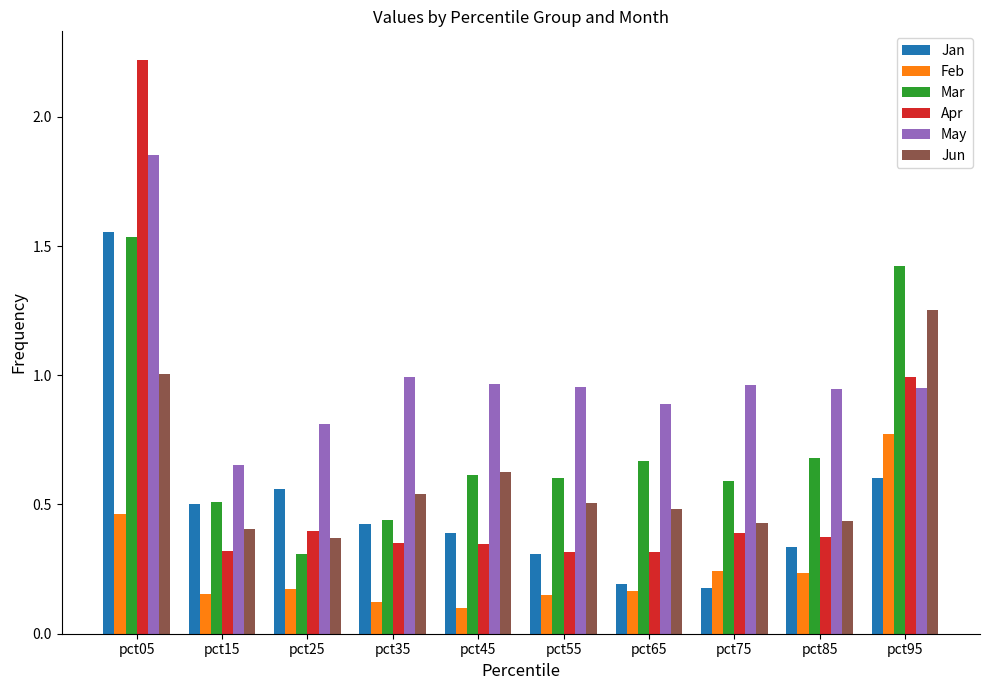

At which category does the chart reach its minimum across all series?

pct45